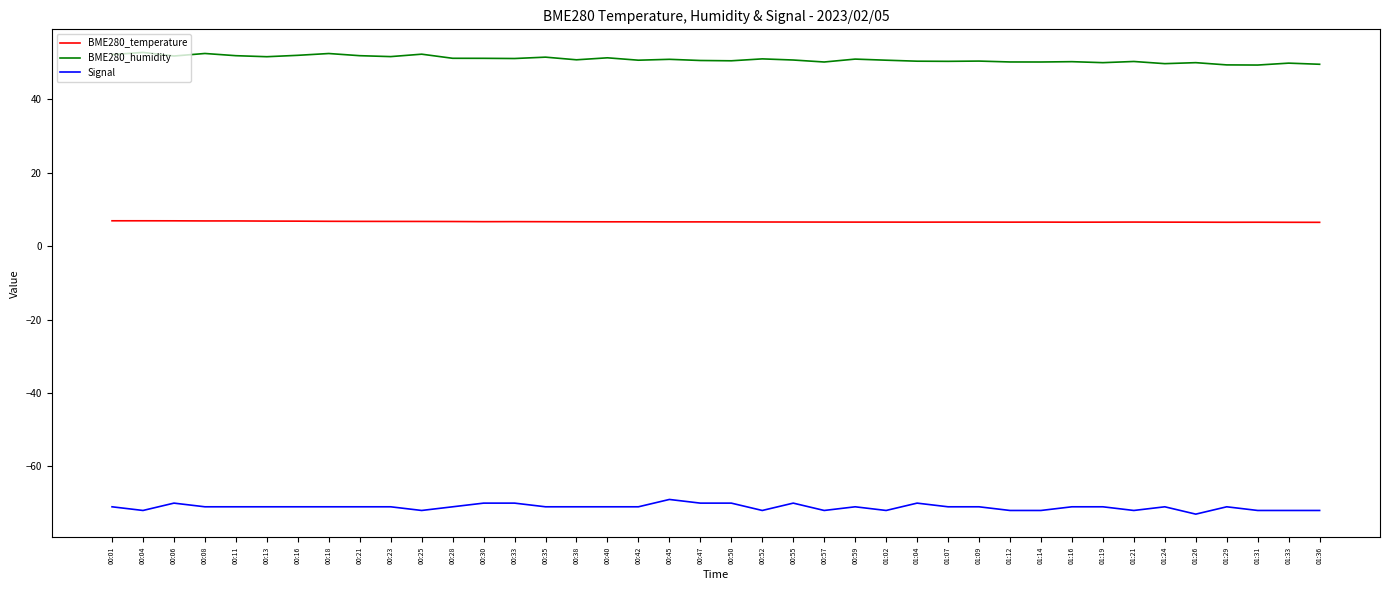

Is the value of Signal at 00:13 greater than the value of BME280_humidity at 00:06?

No